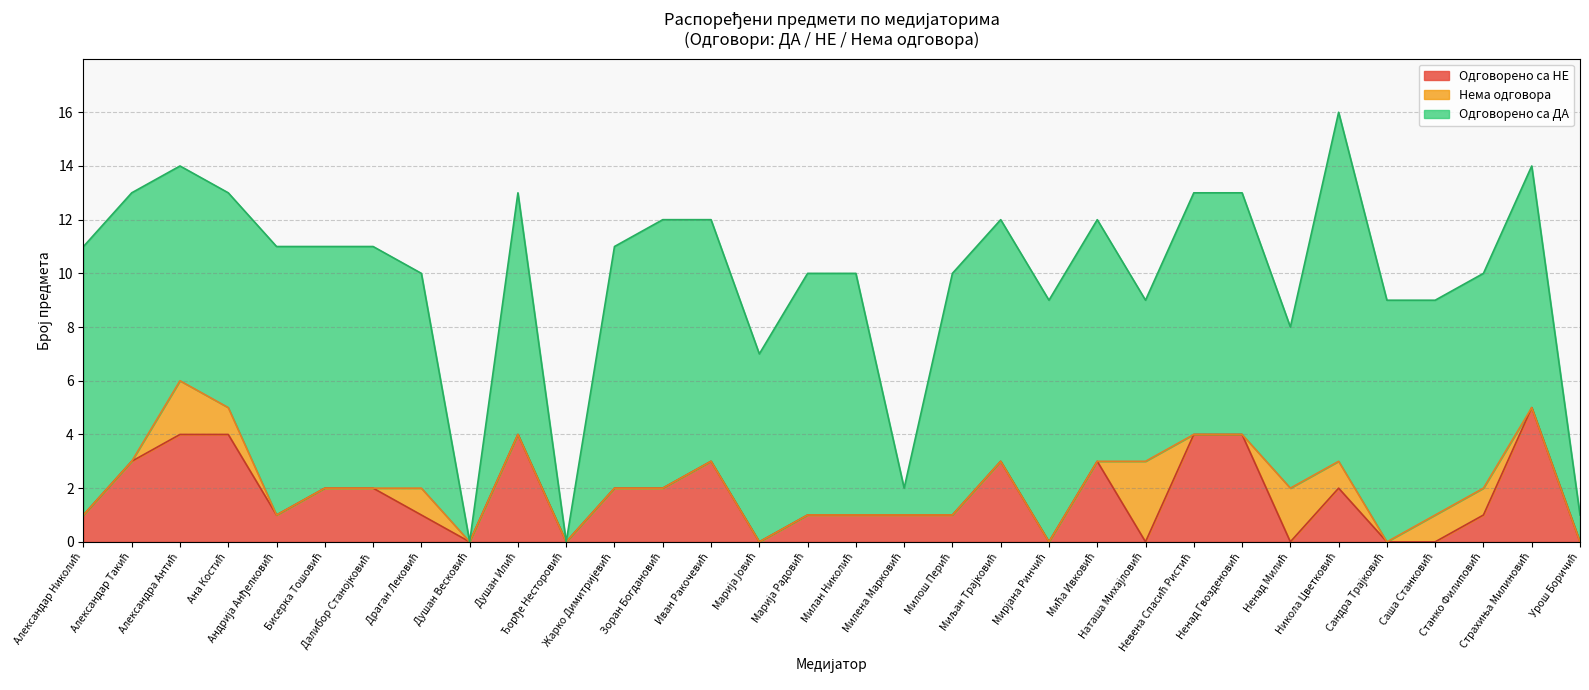

Does the chart have visible grid lines?

Yes